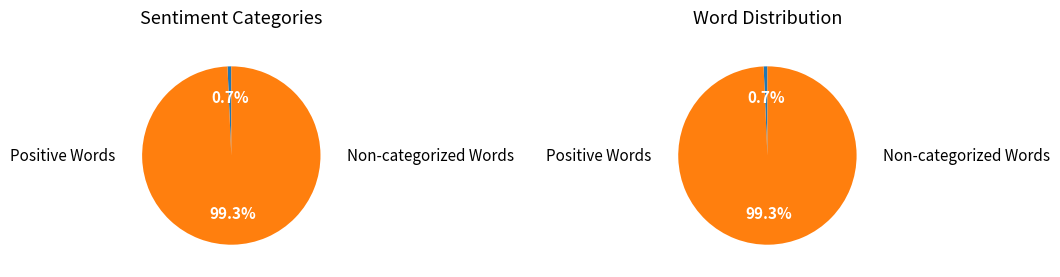

Rank the categories by value from highest to lowest.

Non-categorized Words, Words in Sentiment List#1: Positive